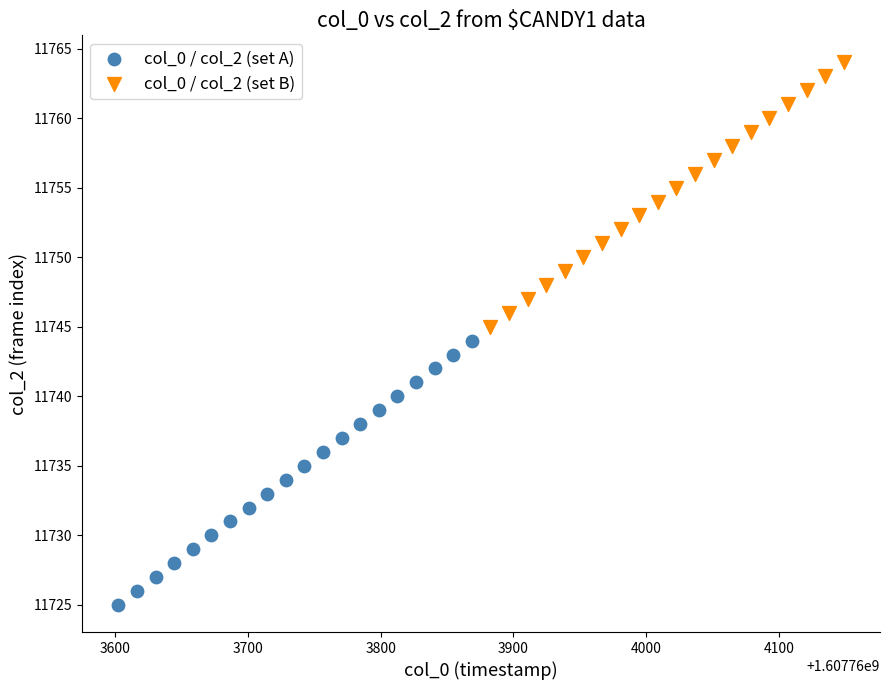

Which series contains the lowest Y value?

col_0 / col_2 (set A)